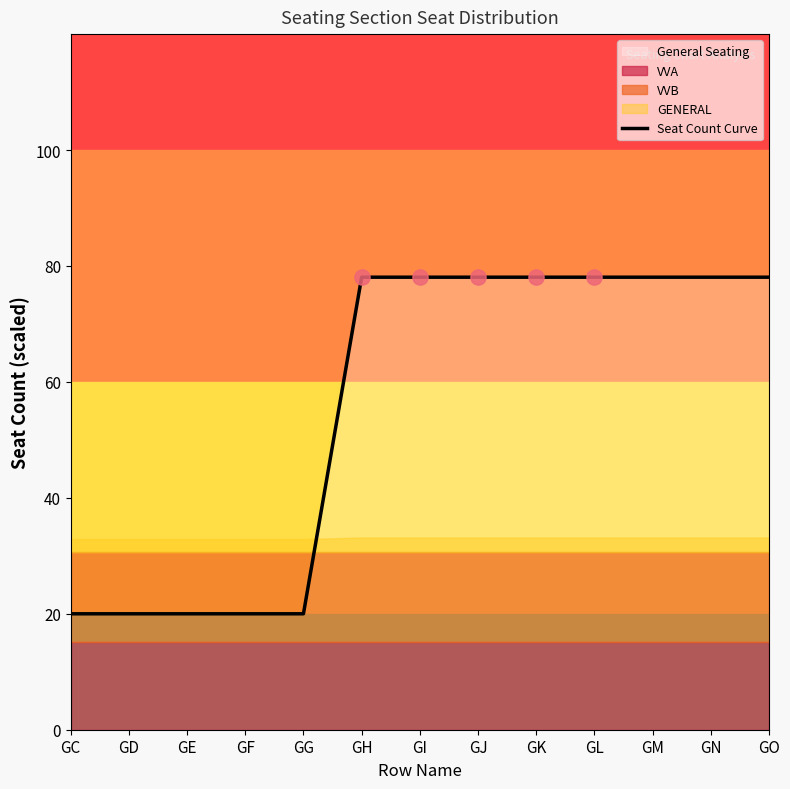

What is the change in value from GD to GH?

+58.1